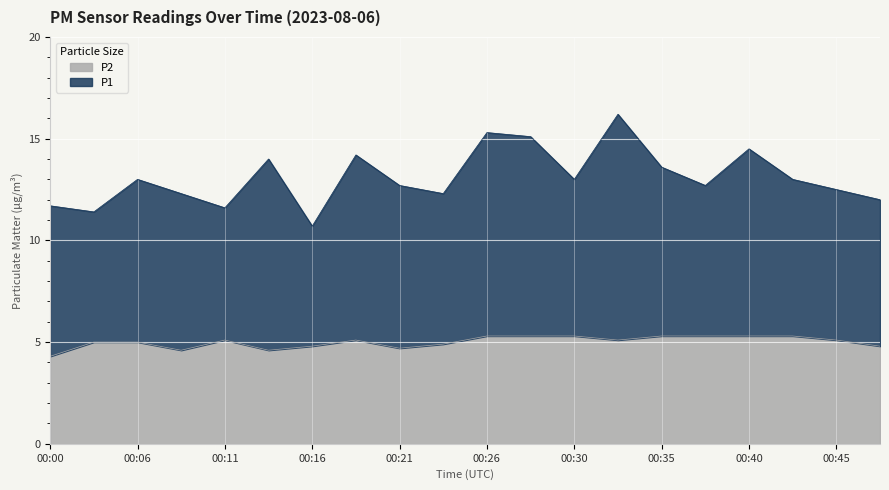

How many interior local valleys does the P1 series have?

6